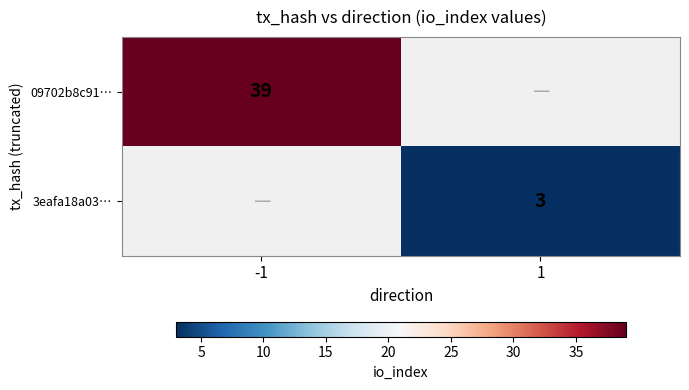

The value of 09702b8c91… at -1 is 39.0. True or false?

True